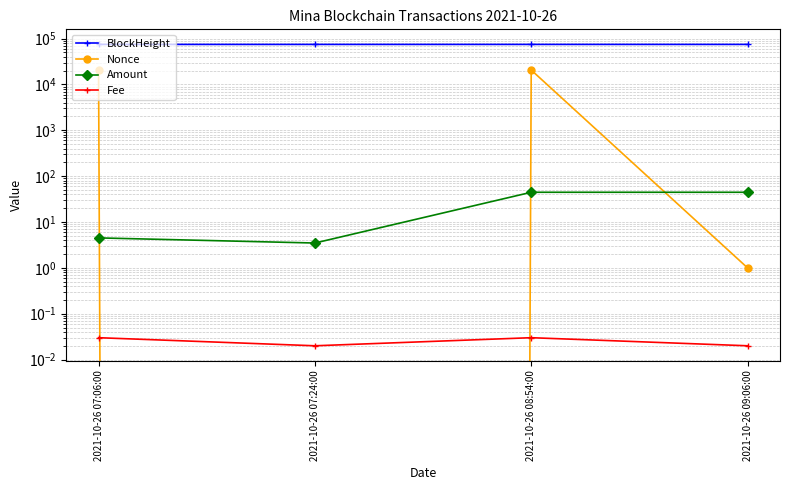

What is the maximum value for Nonce?

20583.0